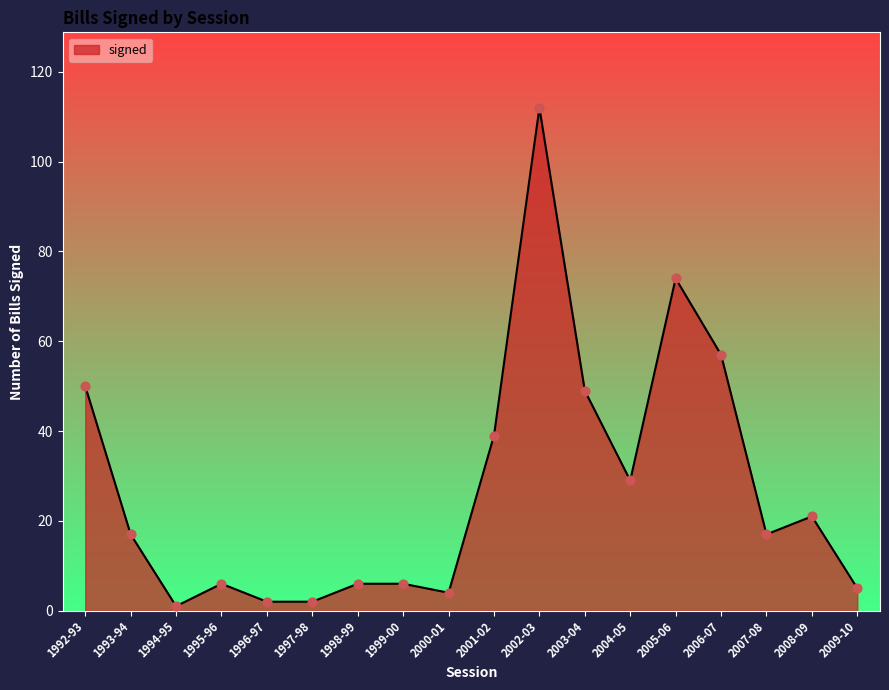

Between 2002-03 and 2008-09, which is larger?

2002-03